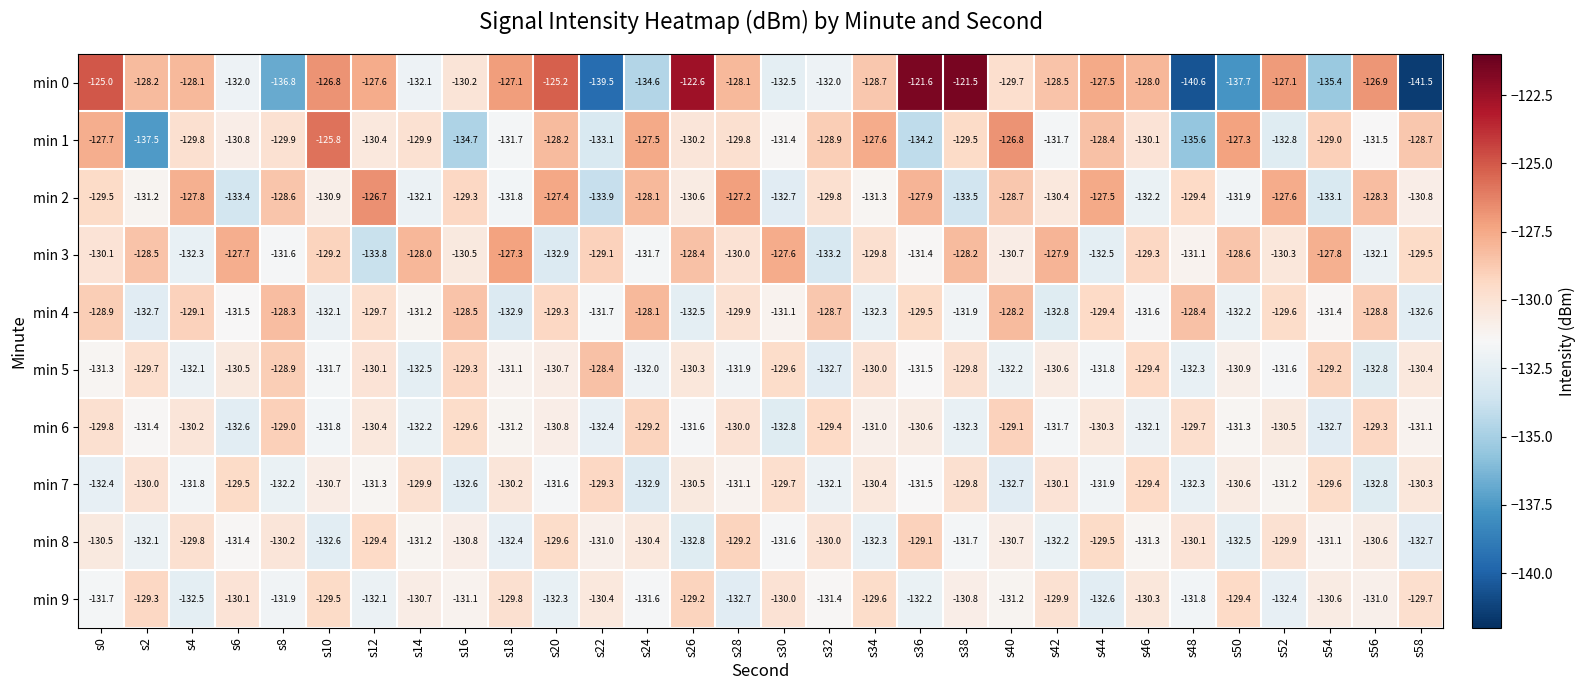

Is it true that min 7 equals -131.6 at s20?

True